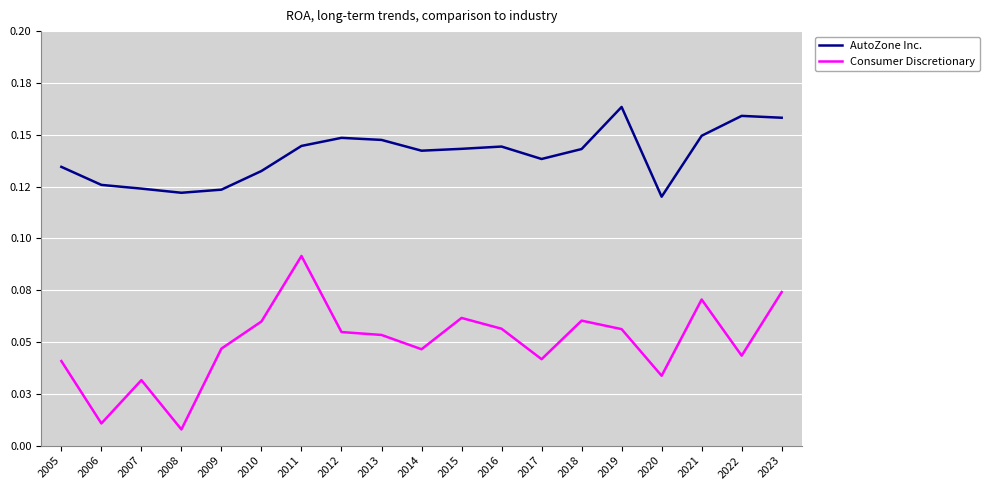

At how many categories does at least one series exceed 0?

19